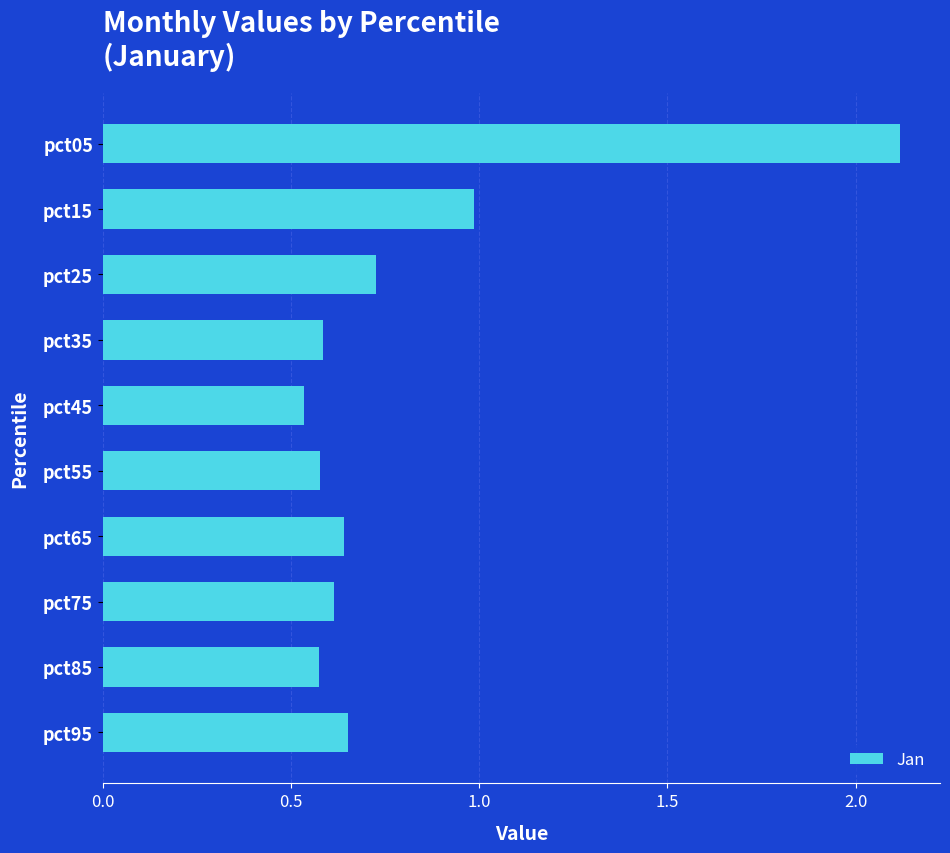

What is the value of the 2nd bar from the top?

1.0